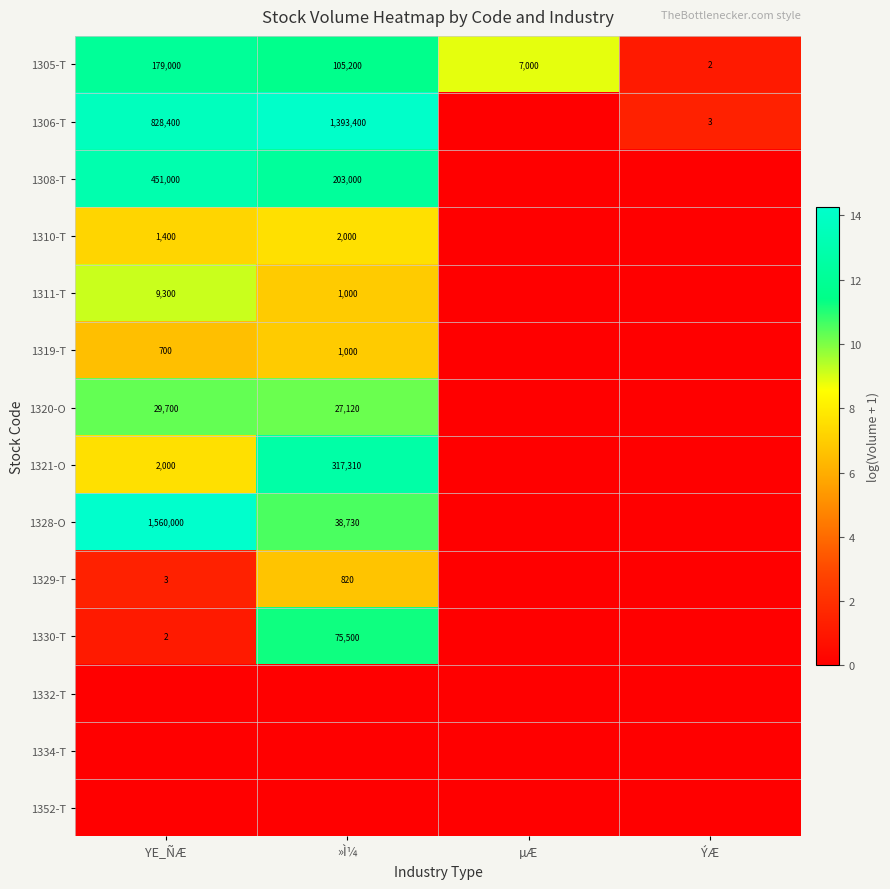

Is it true that 1305-T equals 179000 at YE_ÑÆ?

True